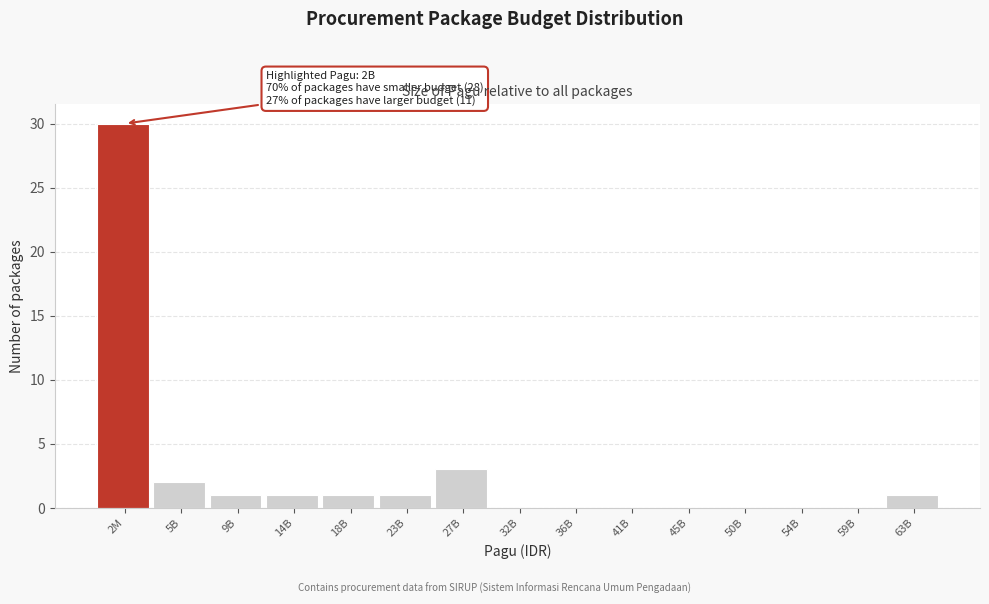

Reading left to right, list all the values displayed in this chart.

2M=30	5B=2	9B=1	14B=1	18B=1	23B=1	27B=3	32B=0	36B=0	41B=0	45B=0	50B=0	54B=0	59B=0	63B=1